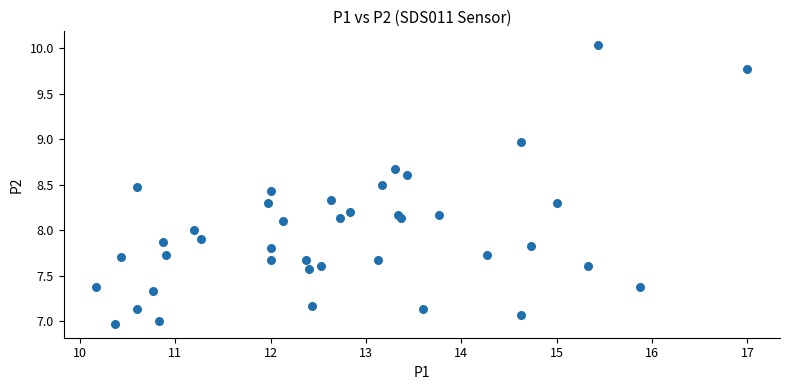

What is the range of X values (max minus min)?

6.8